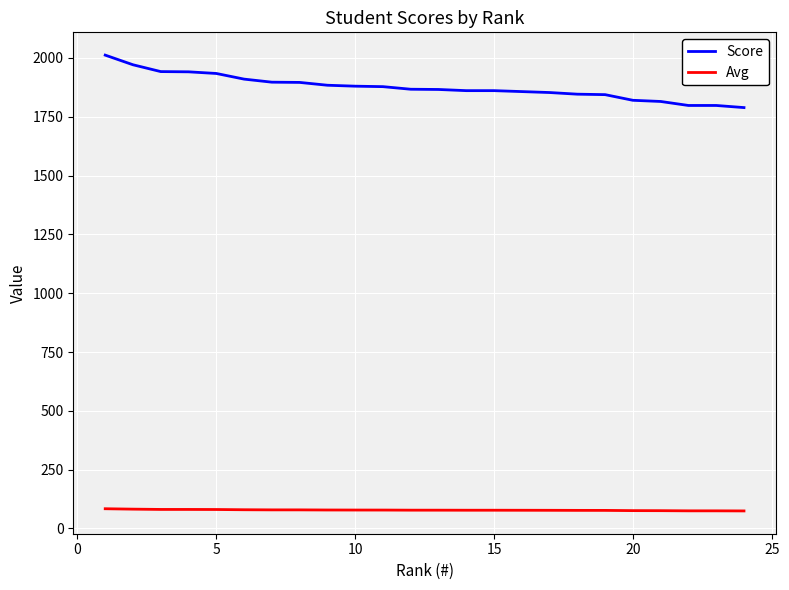

Does the chart display data point markers on the line(s)?

No